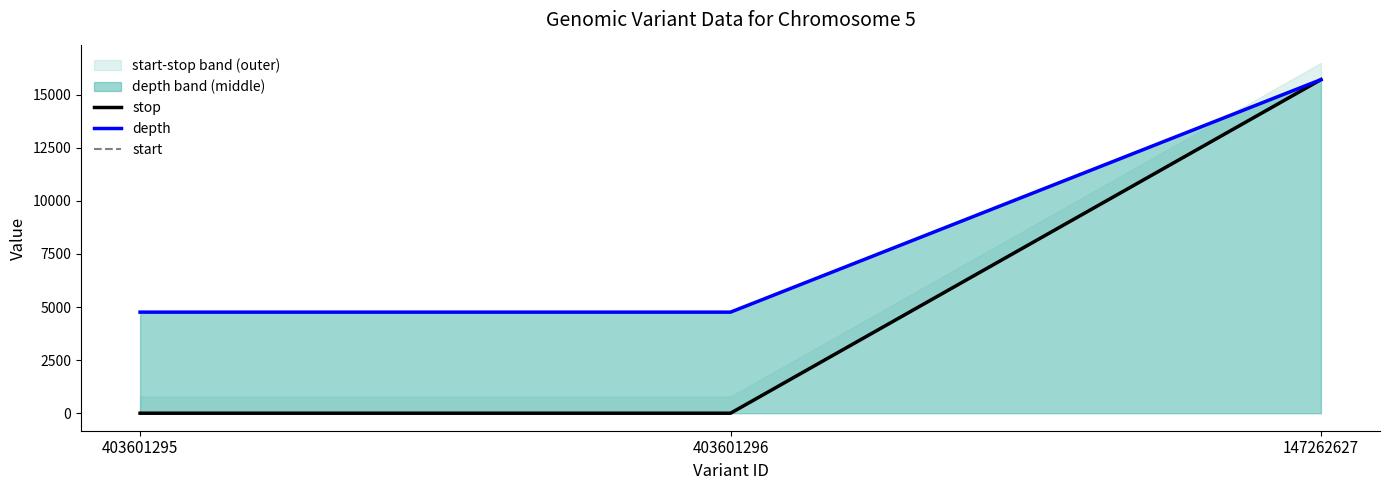

What position from the left is 403601295?

1